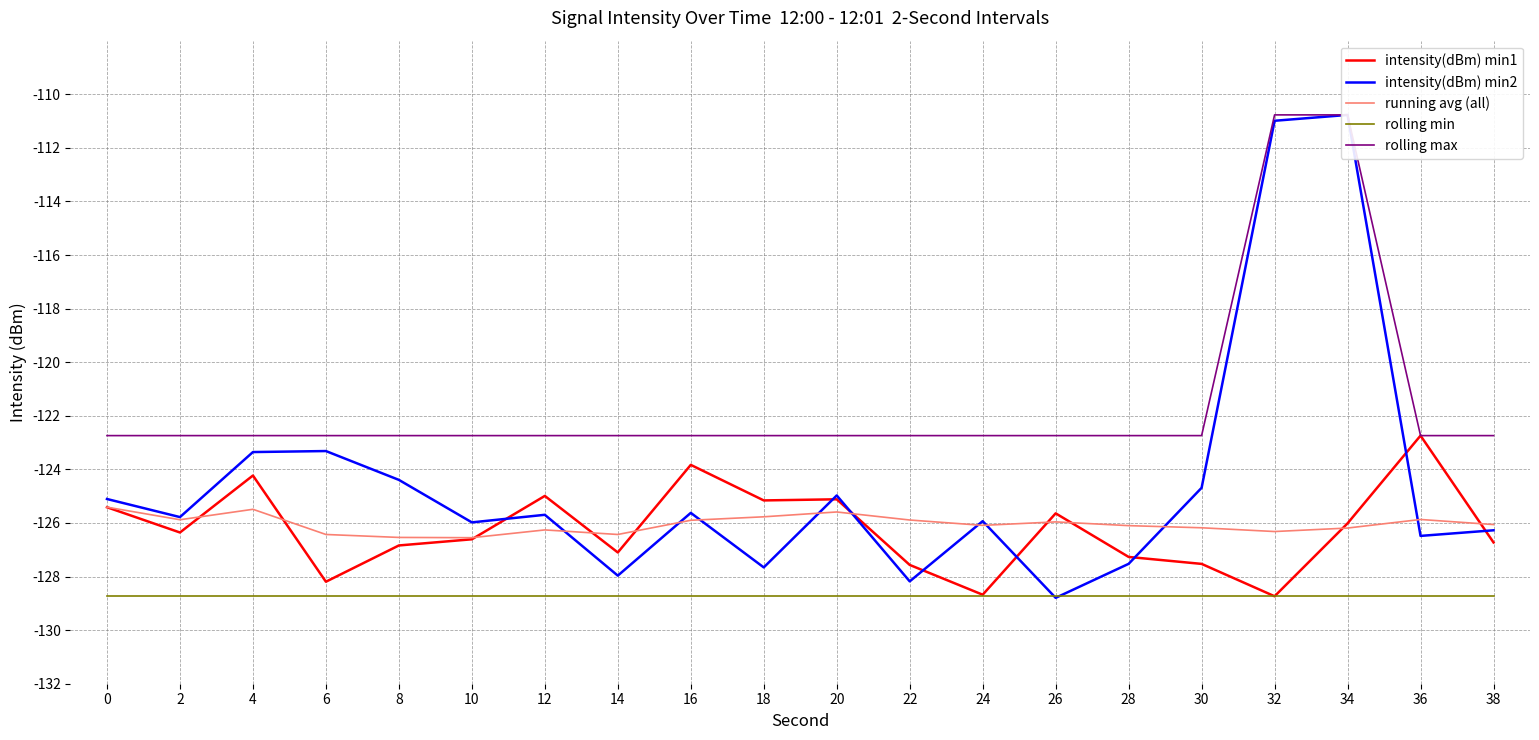

Where is the first local minimum for intensity(dBm) min1?

2